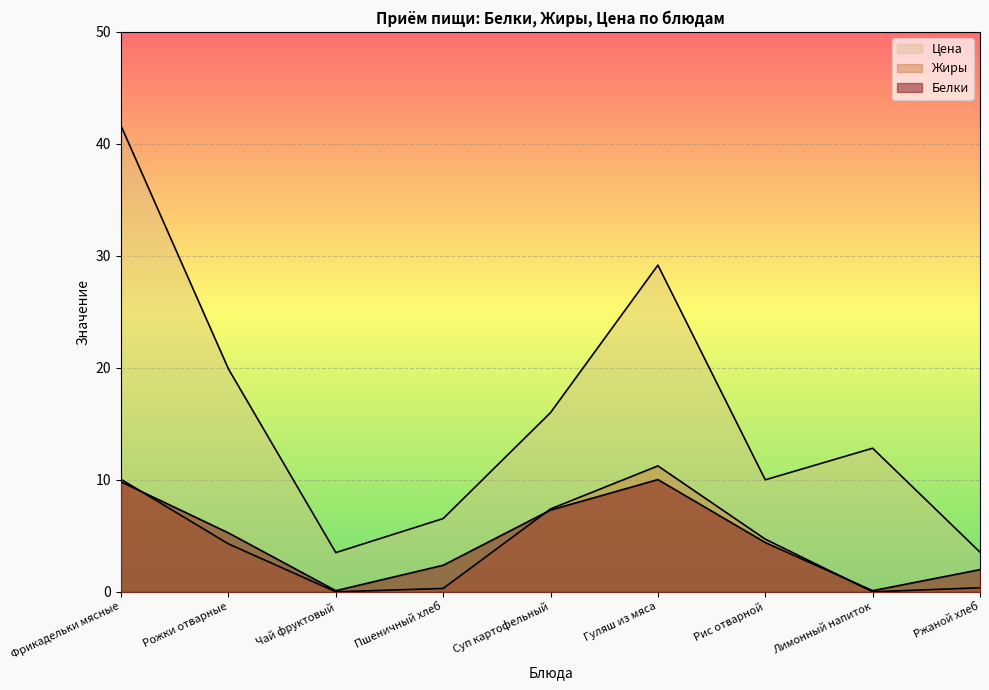

Reading left to right, list all the values displayed in this chart.

Белки: 9.8	5.3	0.1	2.4	7.3	10.0	4.4	0.1	2.0
Жиры: 10.0	4.3	0.0	0.3	7.4	11.2	4.7	0.0	0.4
Цена: 41.6	19.9	3.5	6.5	16.0	29.2	10.0	12.8	3.5